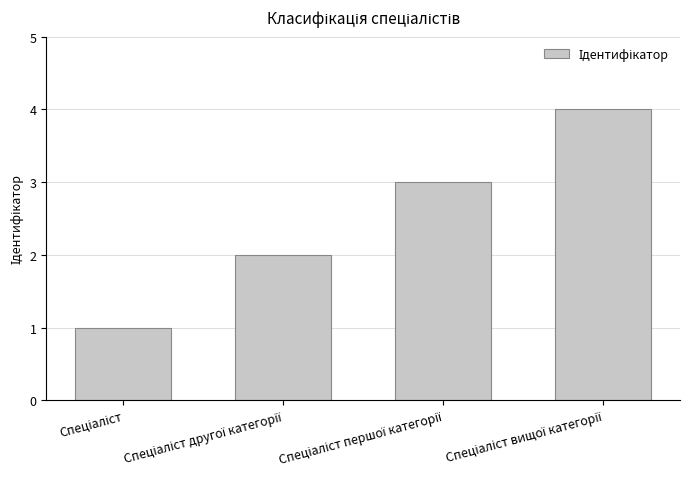

What is the maximum value shown in the chart?

4